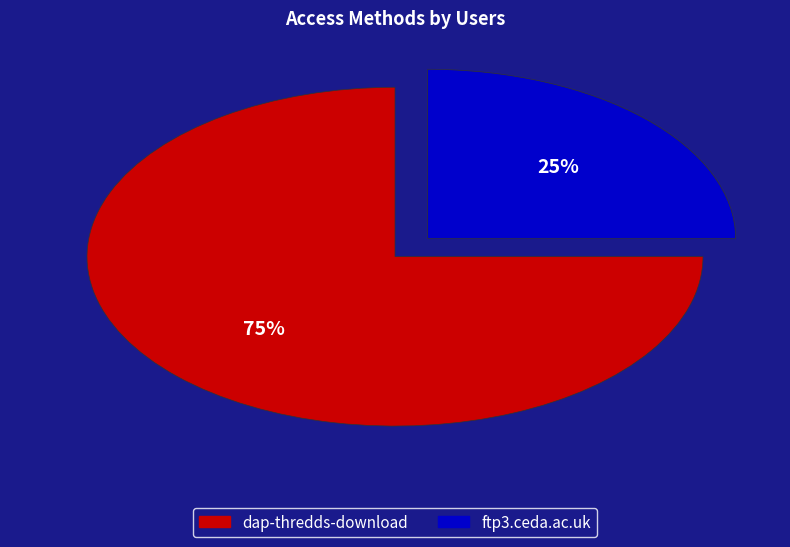

To the nearest percent, what is the difference between the largest and smallest slice percentages?

50%